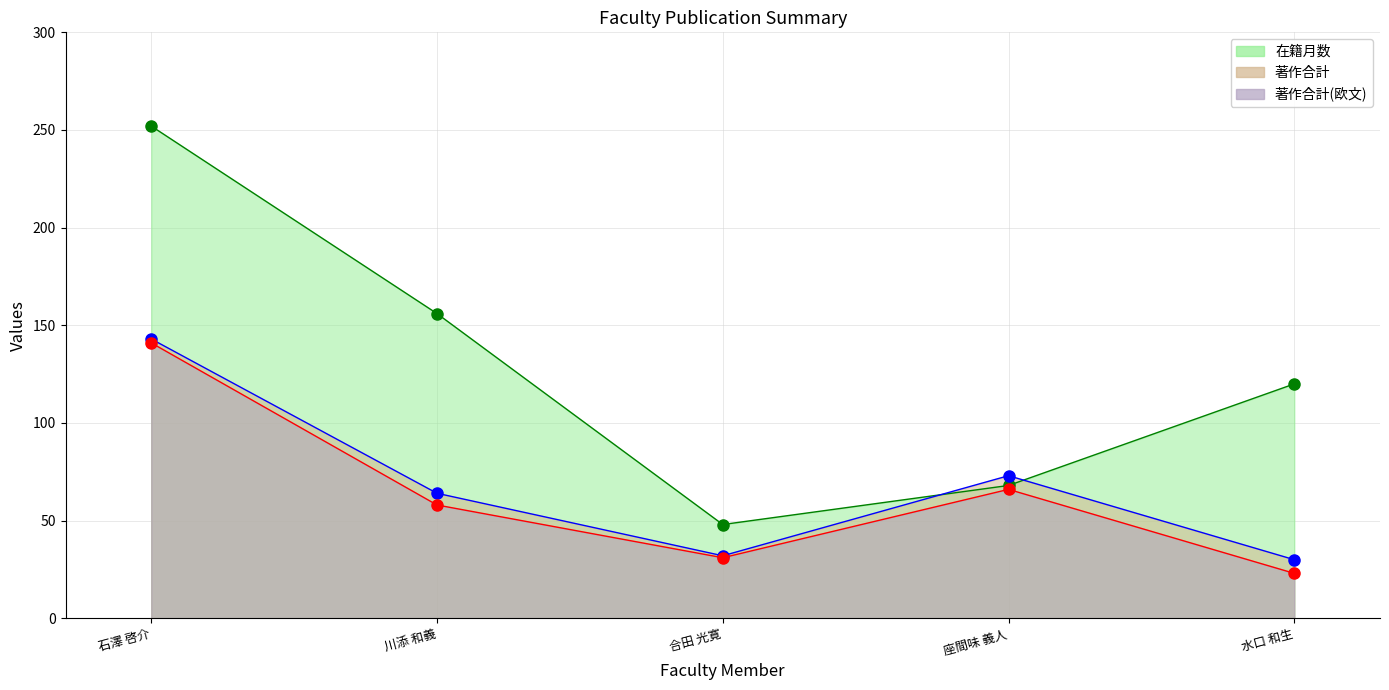

True or false: 著作合計(欧文) and 在籍月数 intersect in this chart.

False